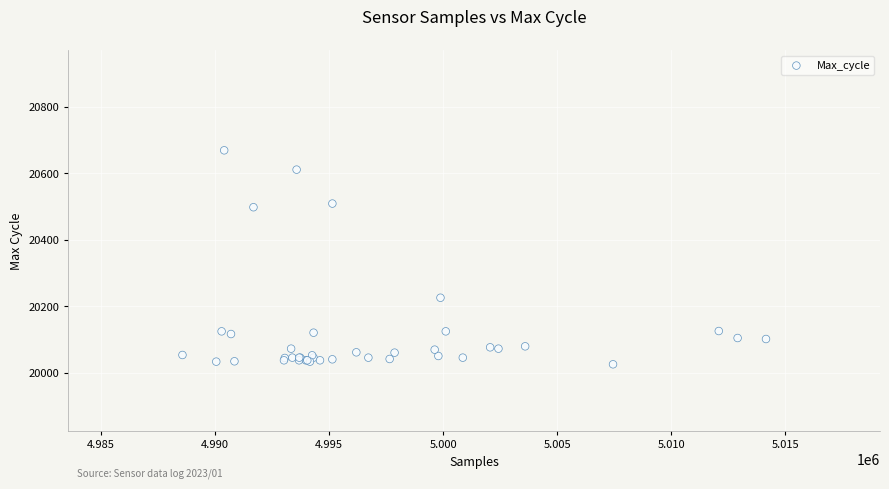

What Y value in the scatter plot is closest to 20347?

20226